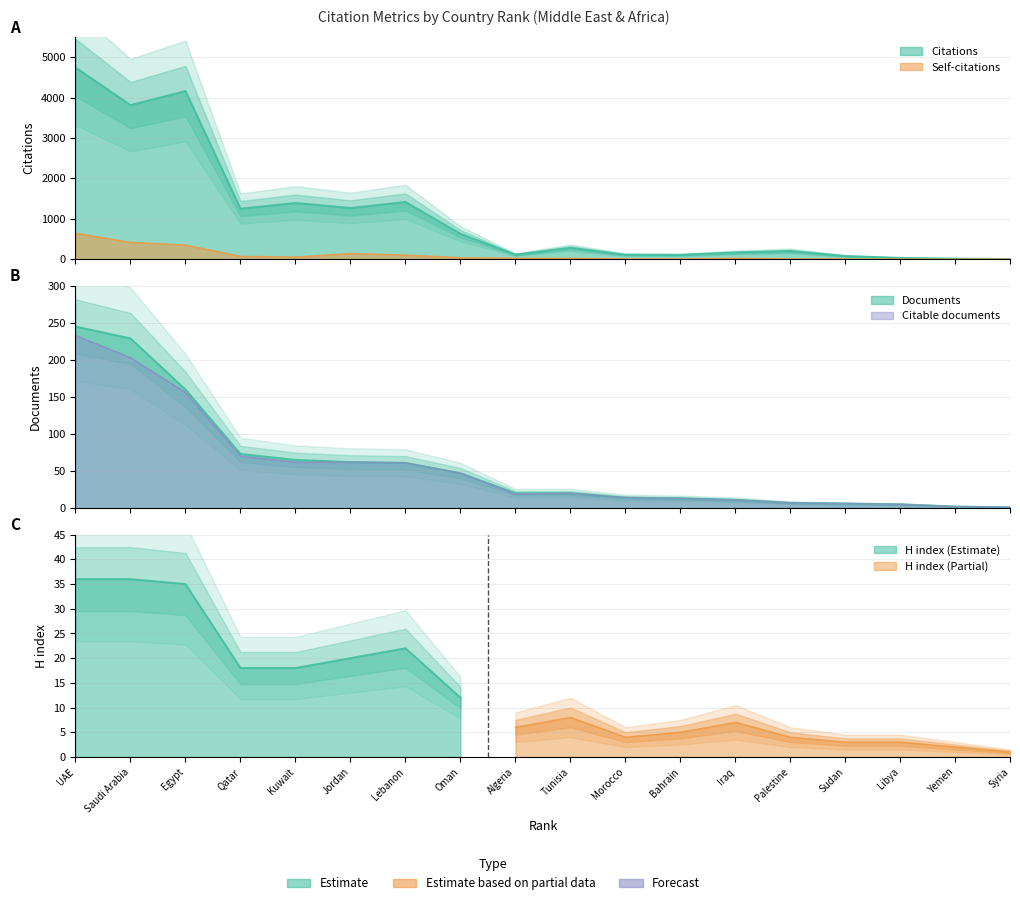

What is the difference between the maximum and minimum values in the Documents series?

244